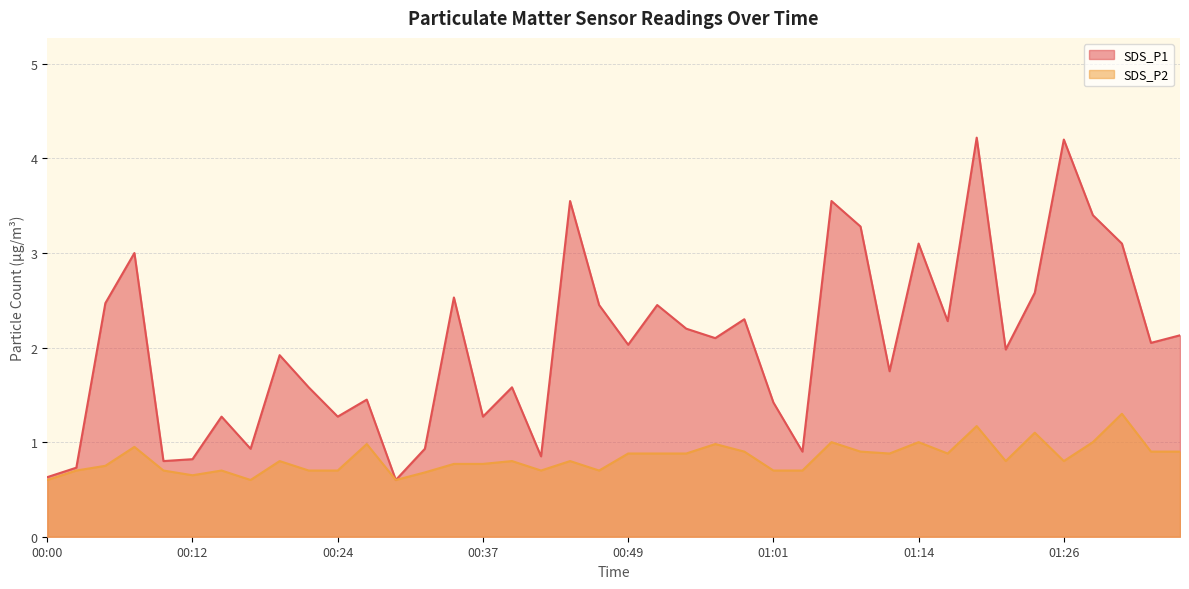

Rank the series at 00:10 from lowest to highest value.

SDS_P2, SDS_P1